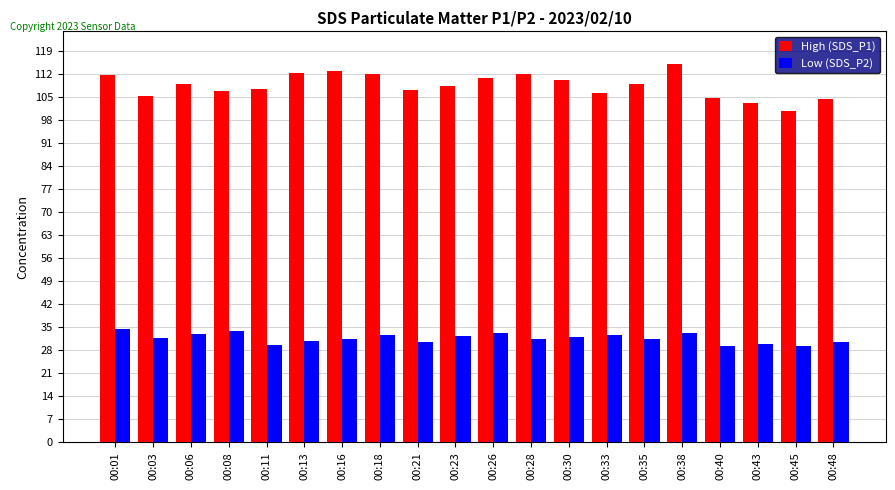

Which series has the widest spread of values?

High (SDS_P1)